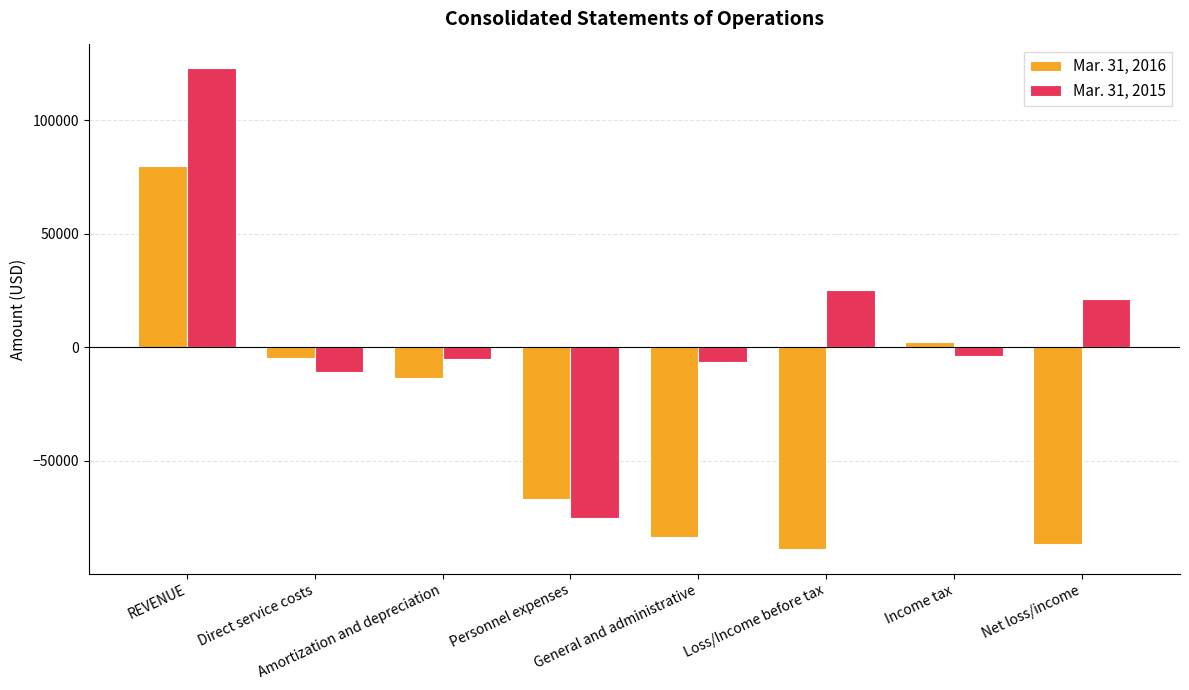

What position from the right is General and administrative?

4